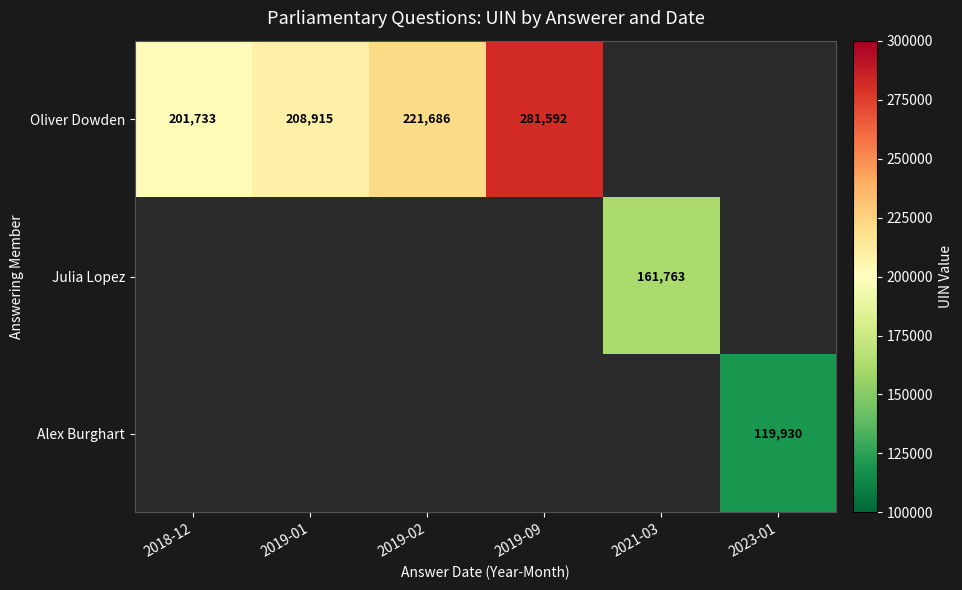

The value of Oliver Dowden at 2019-09 is 281592.0. True or false?

True